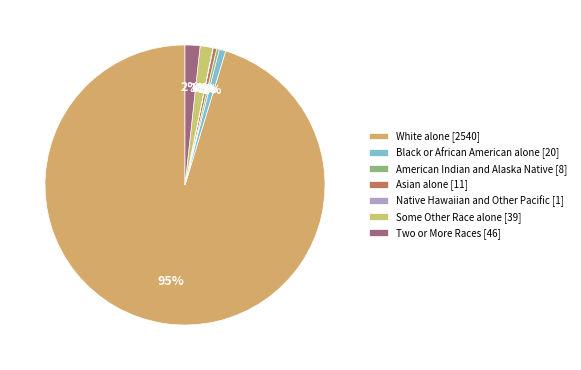

To the nearest percent, what percentage of the pie is Black or African American alone?

1%